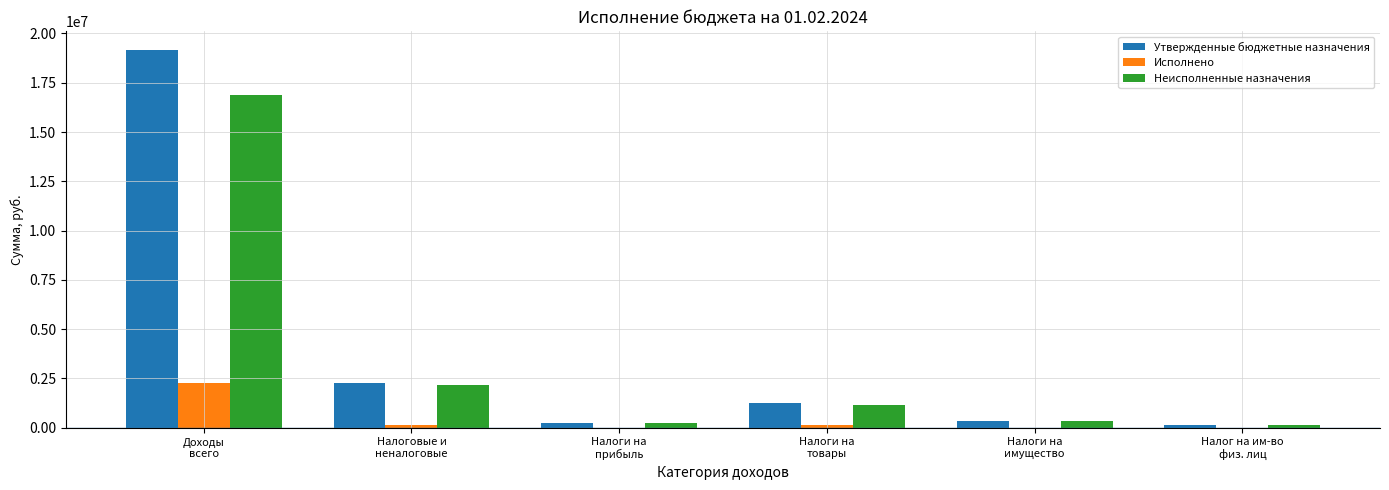

Which series has the largest total across all categories?

Утвержденные бюджетные назначения